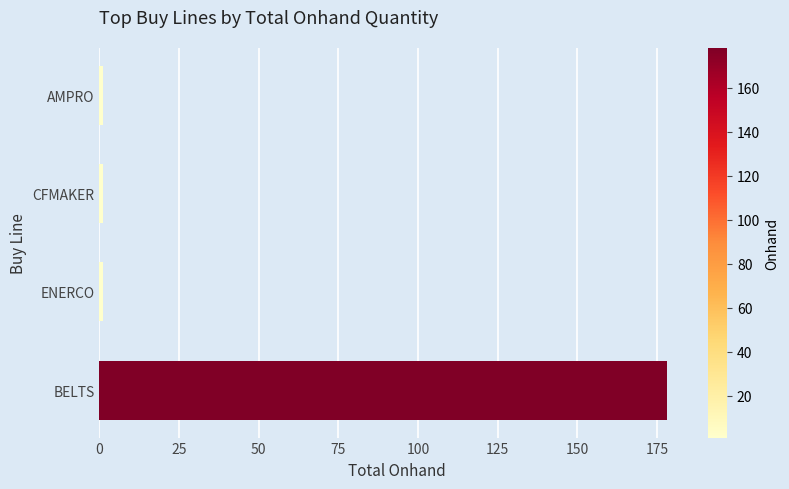

What is the difference between the maximum and second lowest values?

177